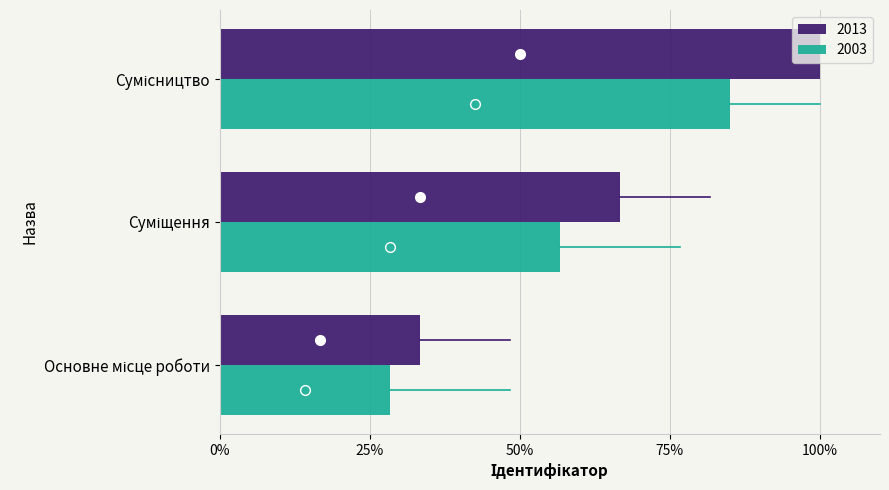

What is the sum of all 2003 values?

170.0